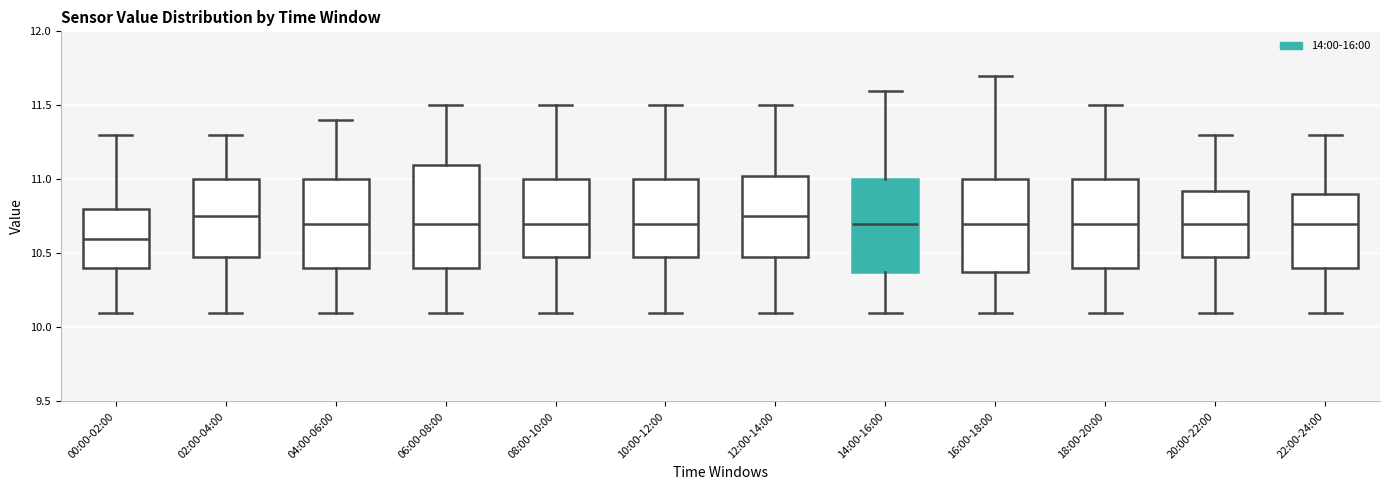

Where does the upper whisker of the box for 16:00-18:00 end on the y-axis? The values are not printed on the chart, so give them approximately, as read against the axis.

11.70